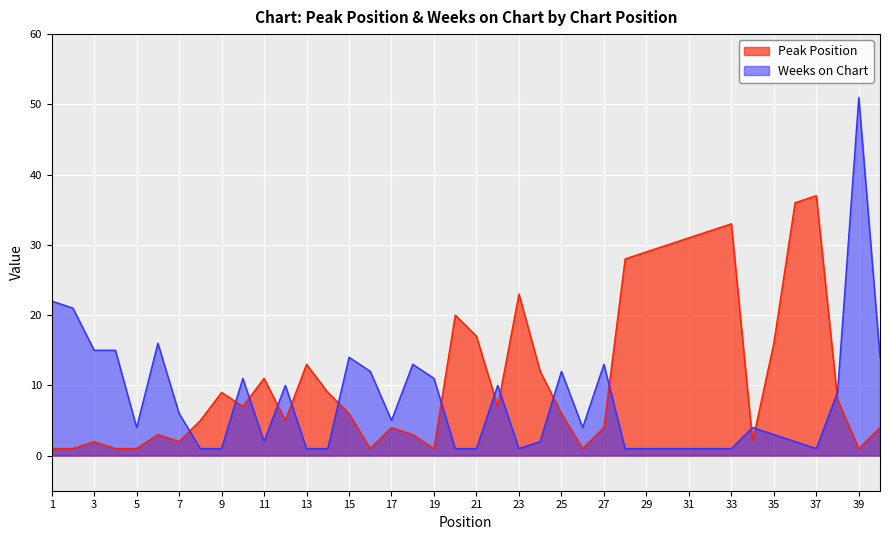

At which label does Peak Position first exceed 7?

9